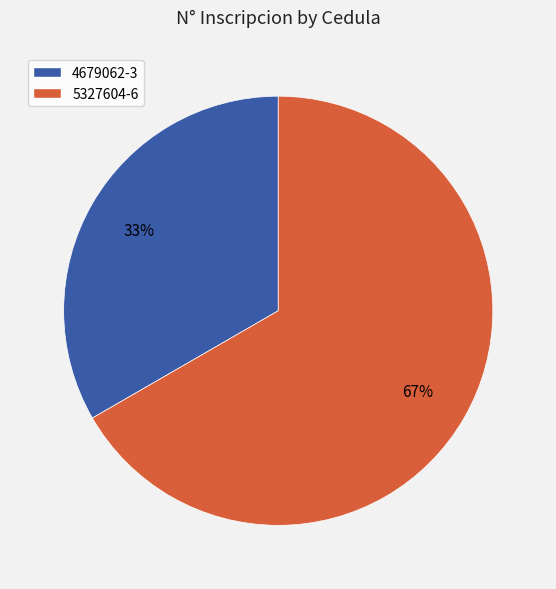

To the nearest percent, what portion does 5327604-6 represent?

67%